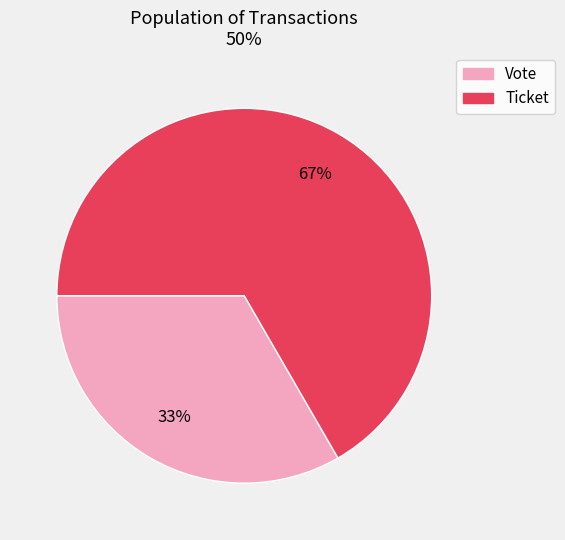

What is the ratio of the value at Vote to the value at Ticket?

0.5